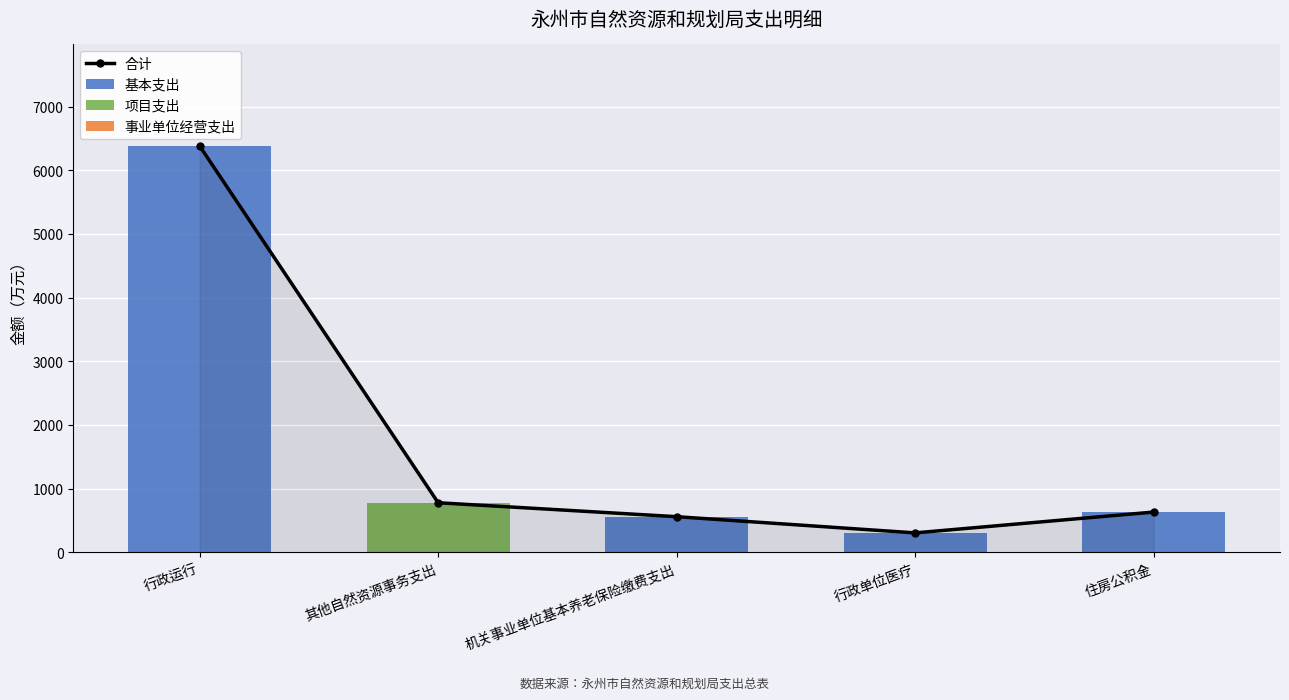

Which label corresponds to the largest value in the chart?

行政运行